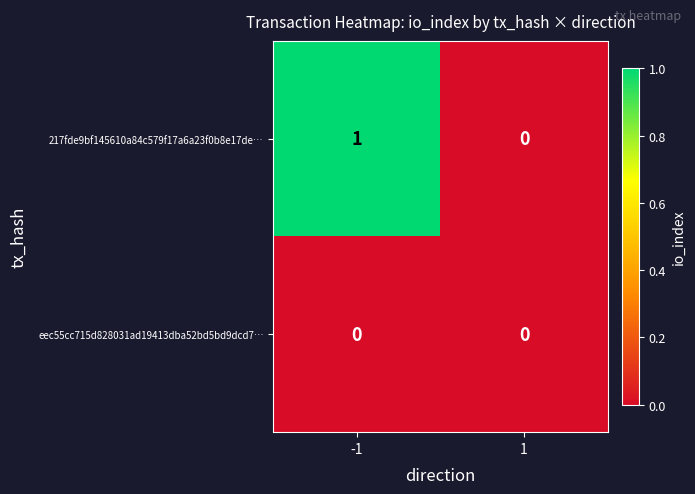

Which series changed the most between -1 and 1?

217fde9bf145610a84c579f17a6a23f0b8e17de…